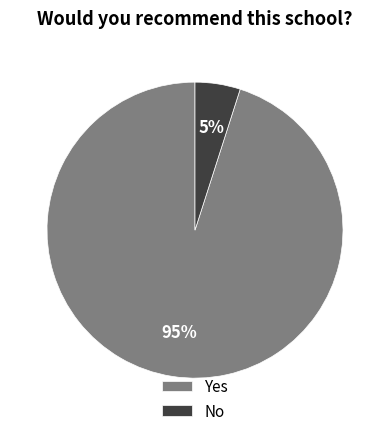

To the nearest percent, what is the average slice percentage?

50%